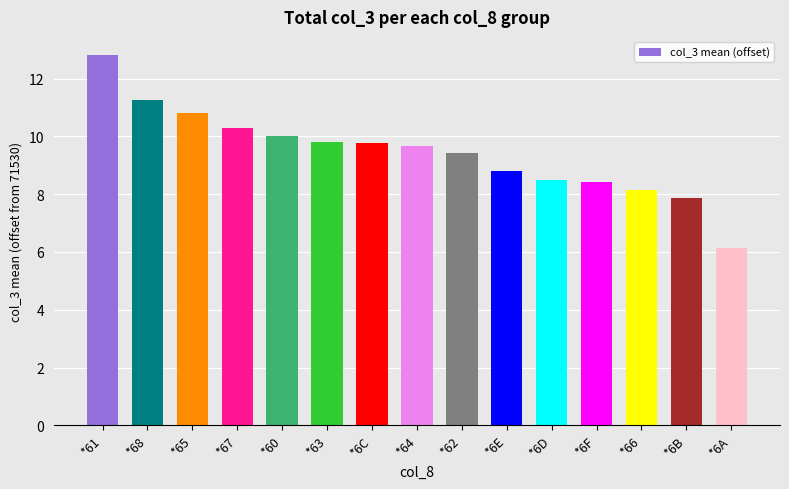

What is the ratio of the value at *6E to the value at *6A?

1.4